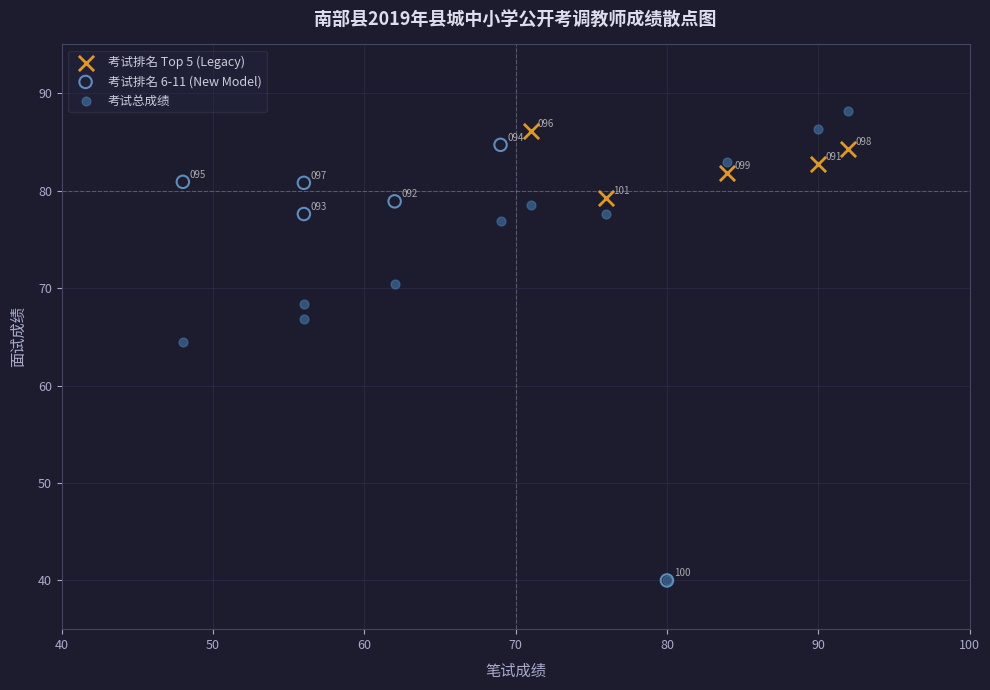

Which series reaches the maximum Y coordinate?

考试总成绩